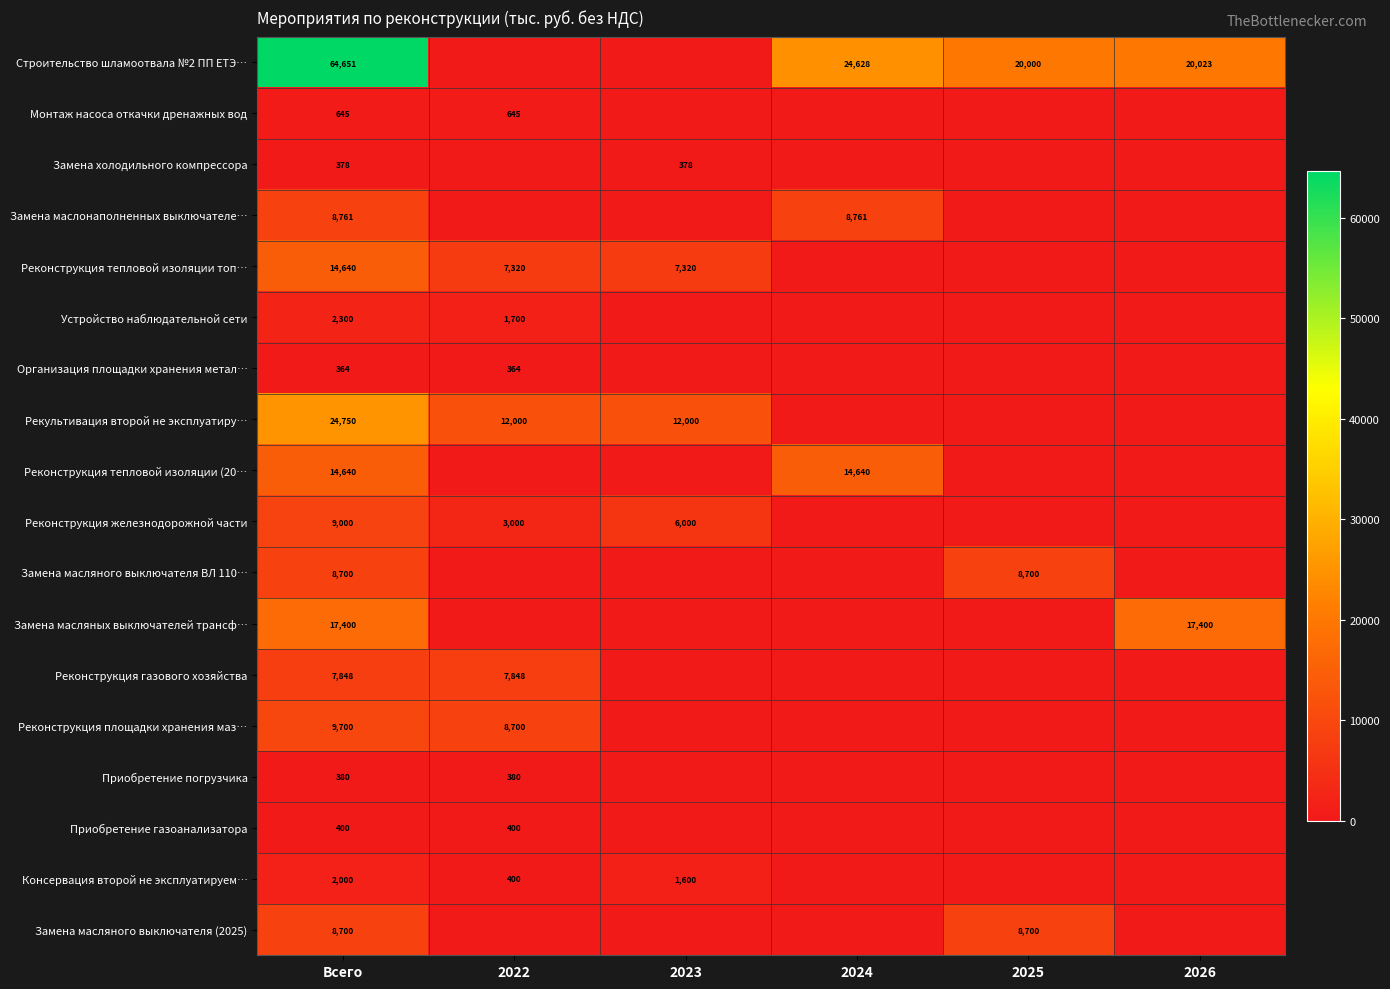

True or false: Замена масляных выключателей трансф… has a value of 30928 at 2026.

False